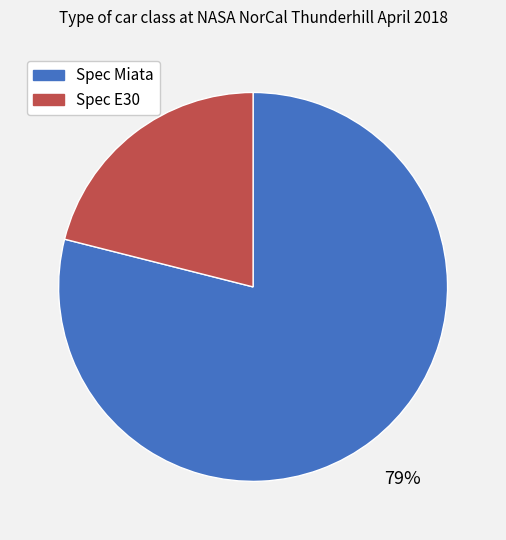

Count the number of slices in the pie.

2